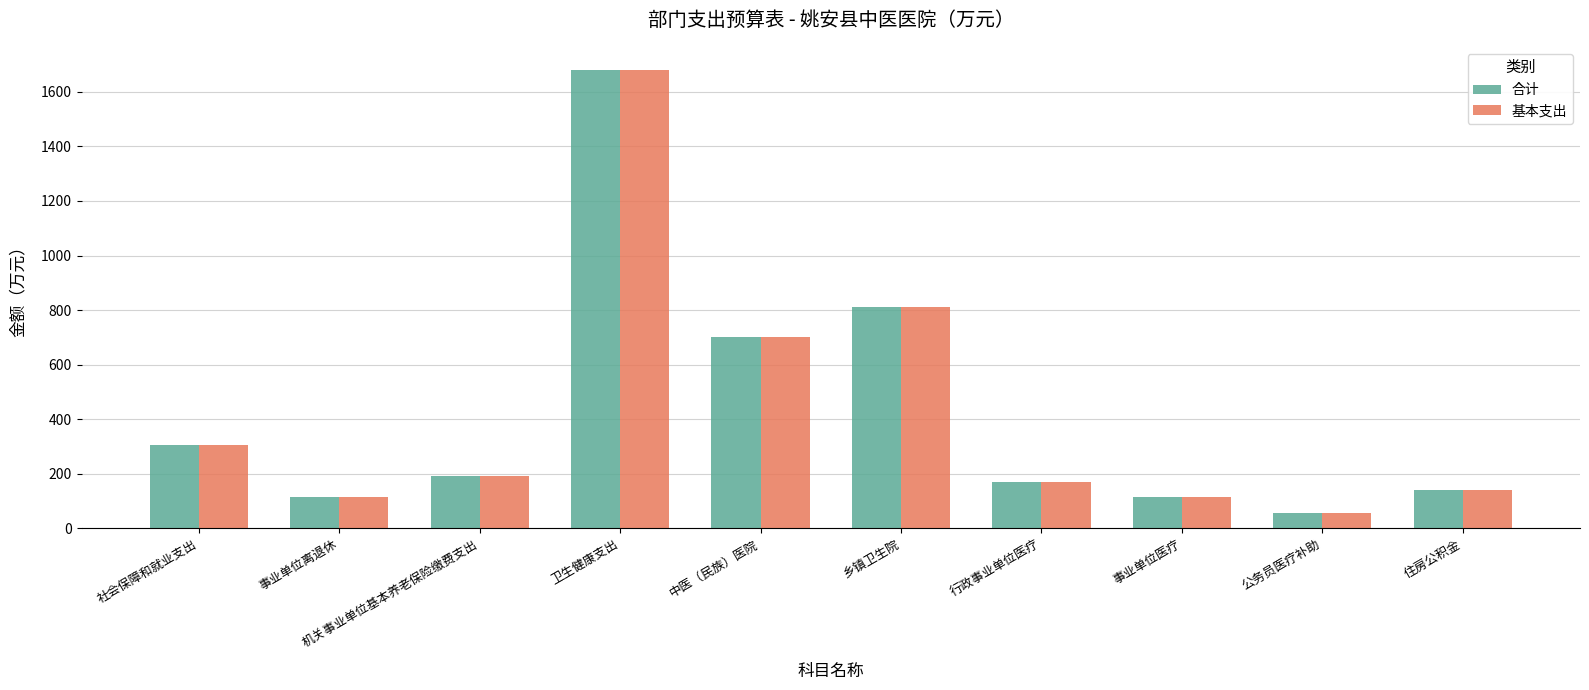

What is the maximum value for 合计?

1681.4